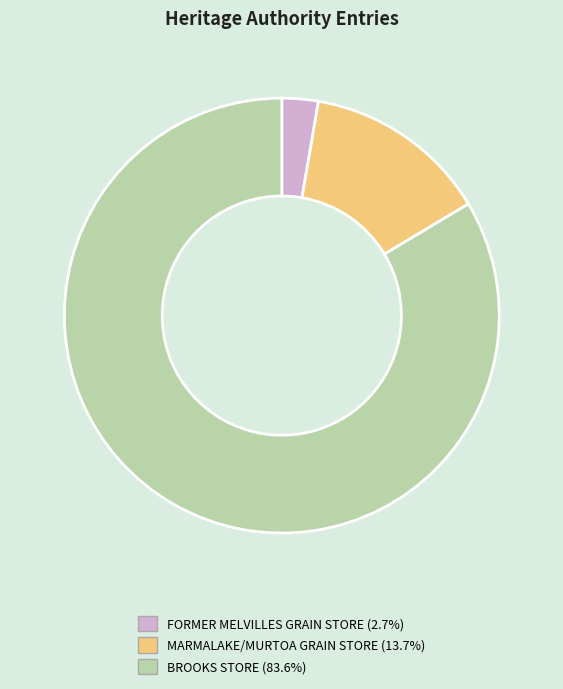

What is the ratio of the value at MARMALAKE/MURTOA GRAIN STORE to the value at FORMER MELVILLES GRAIN STORE?

5.1